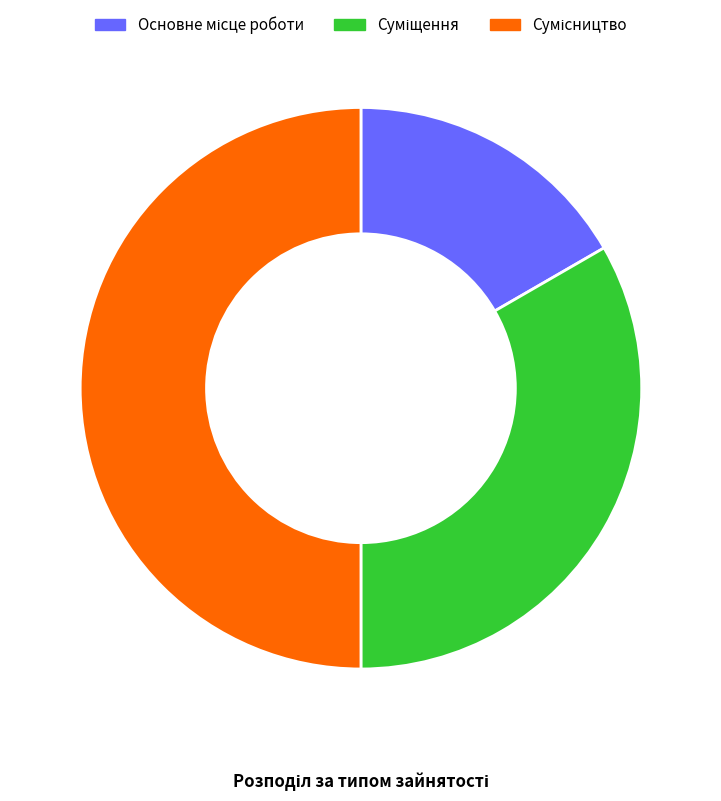

How many segments does this pie chart have?

3